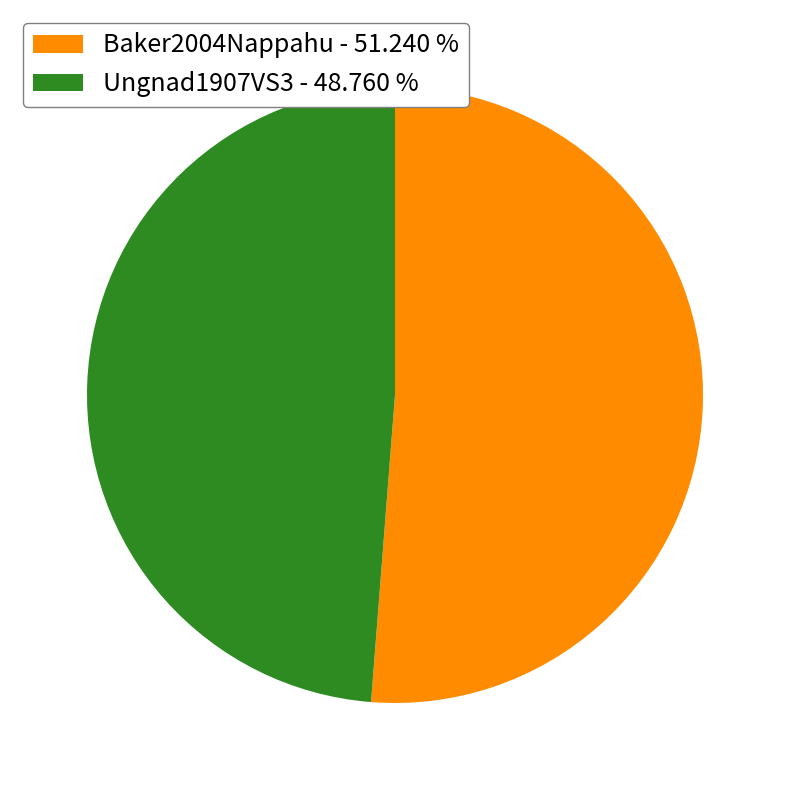

How many slices are in this pie chart?

2